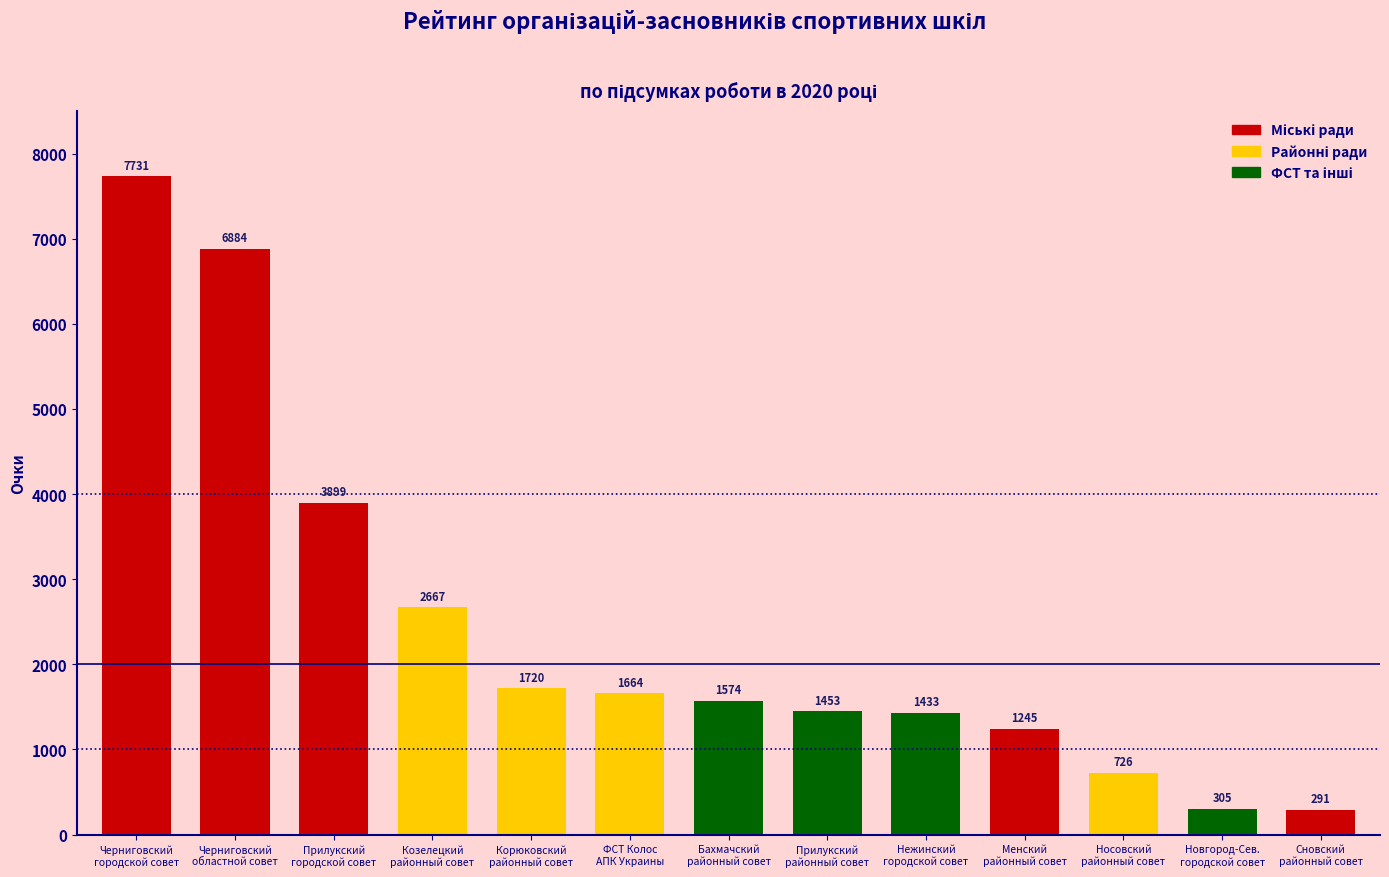

The chart shows a value of 1245 at Менский
районный совет. True or false?

True